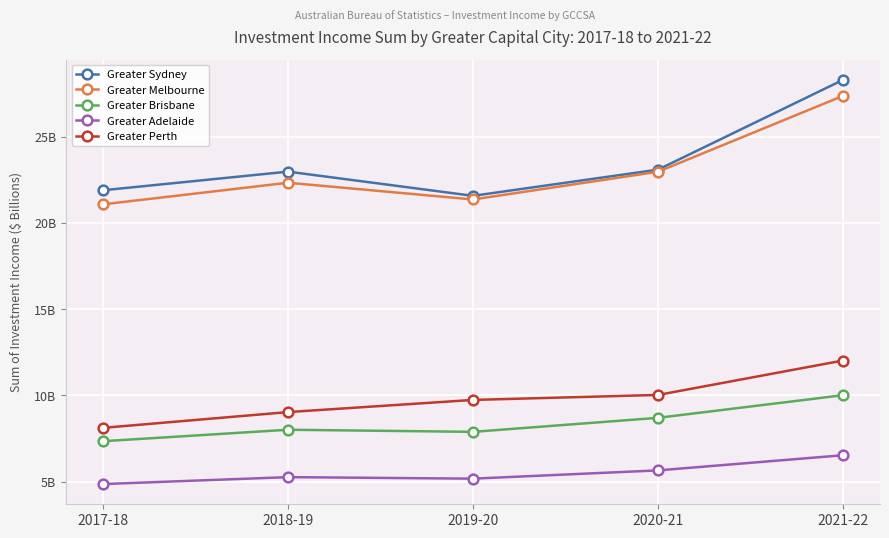

Reading right to left, extract all data points from this chart.

Greater Sydney: 28.3	23.1	21.6	23.0	21.9
Greater Melbourne: 27.4	23.0	21.4	22.3	21.1
Greater Brisbane: 10.0	8.7	7.9	8.0	7.3
Greater Adelaide: 6.5	5.6	5.2	5.3	4.9
Greater Perth: 12.0	10.0	9.7	9.0	8.1